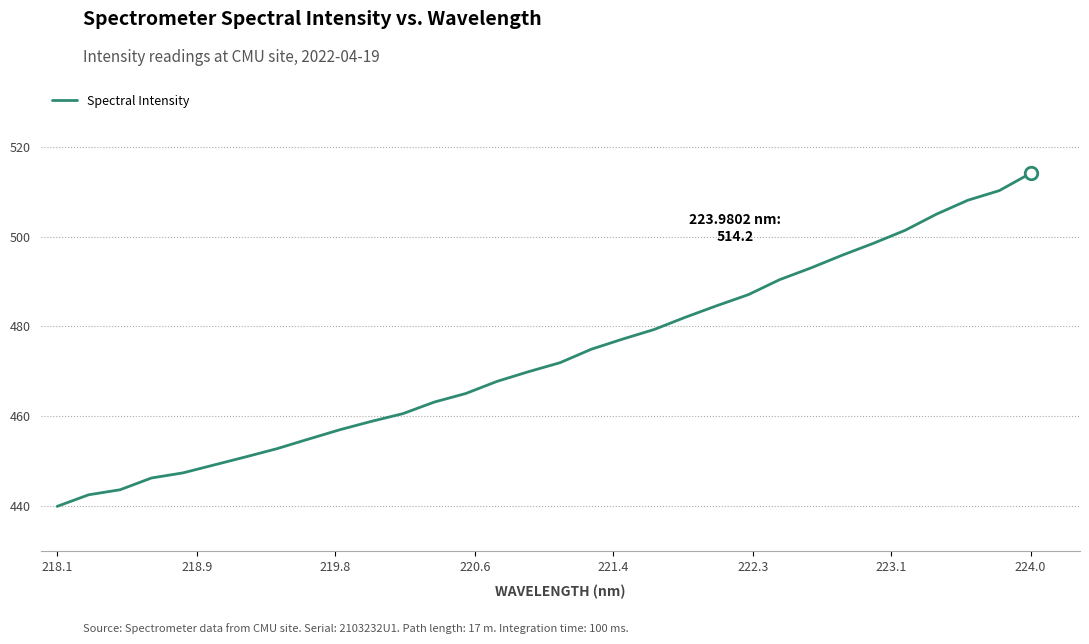

What is the maximum value shown in the chart?

514.2